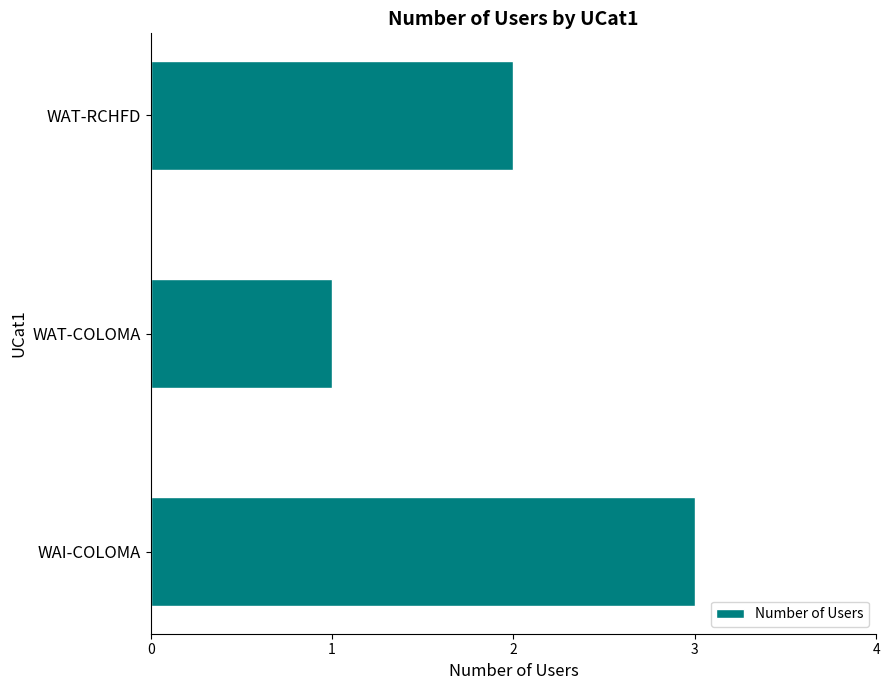

What is the average value?

2